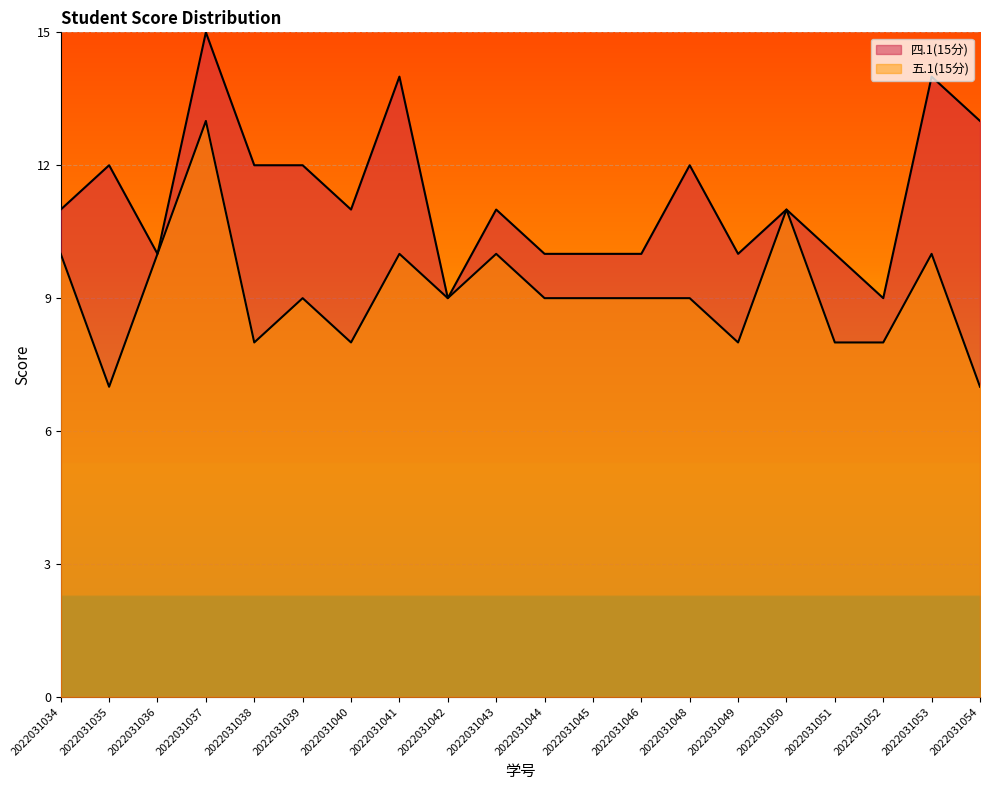

How many values in the 五.1(15分) series are below 9?

7